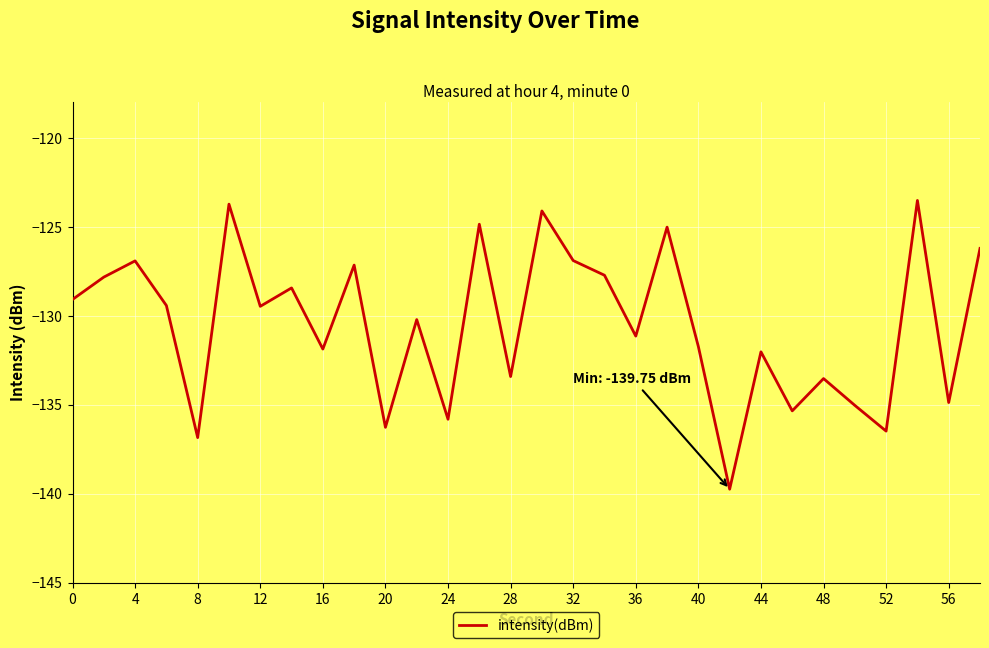

What is the maximum value shown in the chart?

-123.5